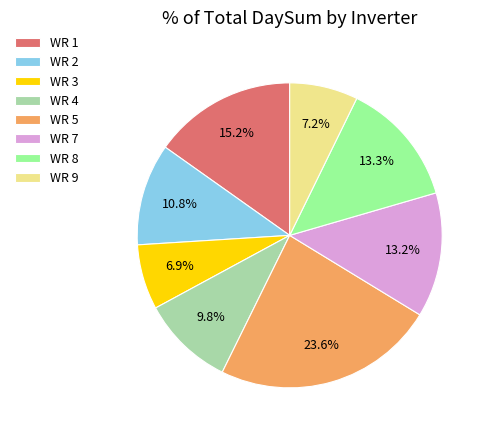

Between WR 8 and WR 4, which is larger?

WR 8